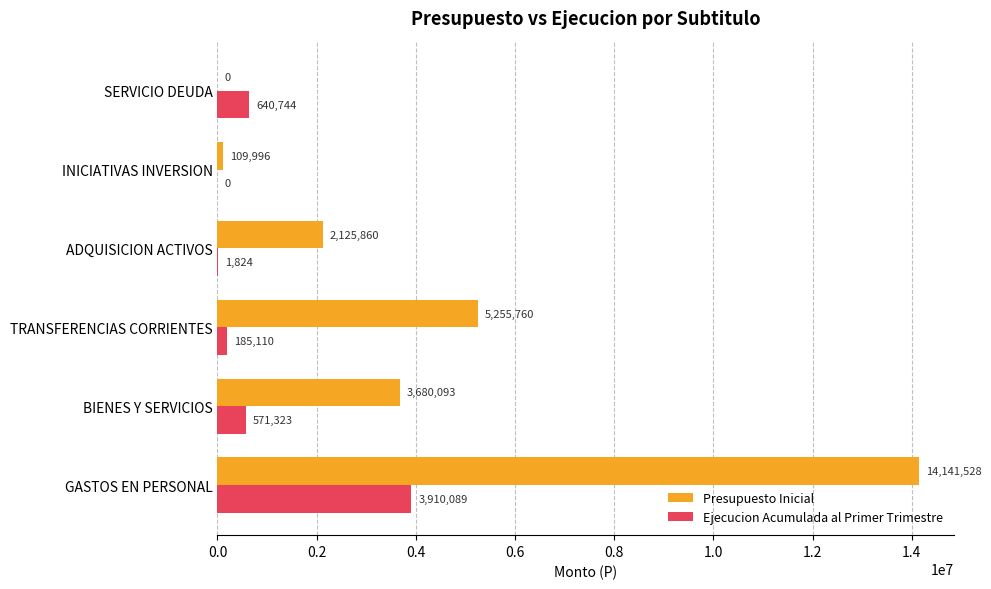

How many positive values does the Presupuesto Inicial series have?

5